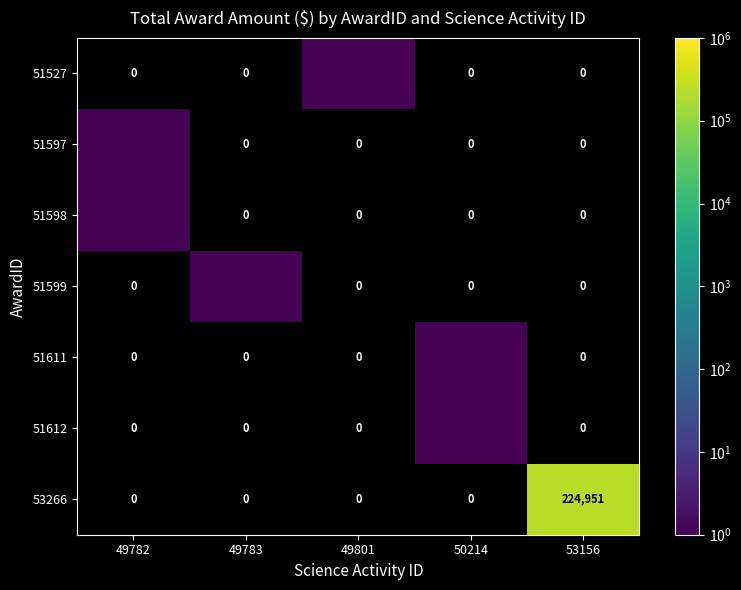

How many values in the 51597 series exceed 0?

1